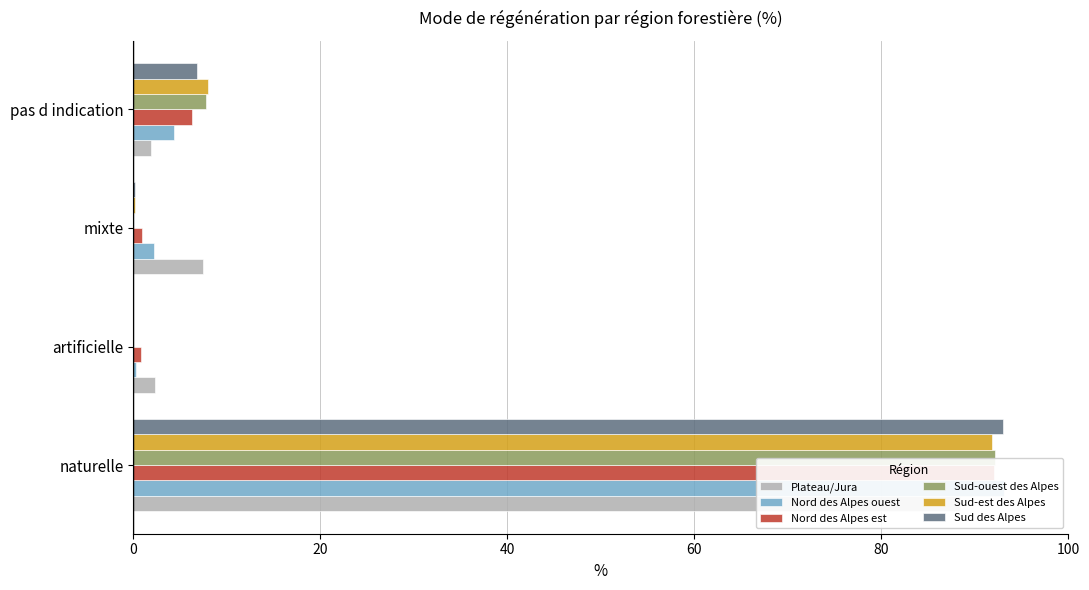

What is the total value across all series at artificielle?

3.4